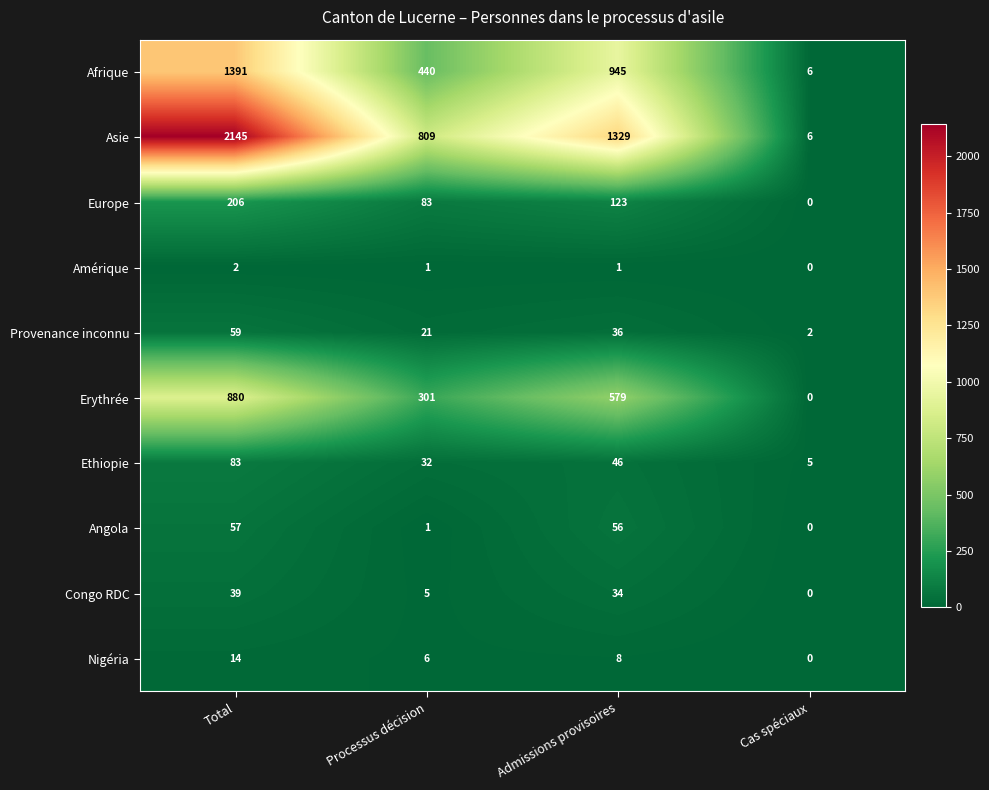

At which label is Congo RDC closest to 19?

Processus décision